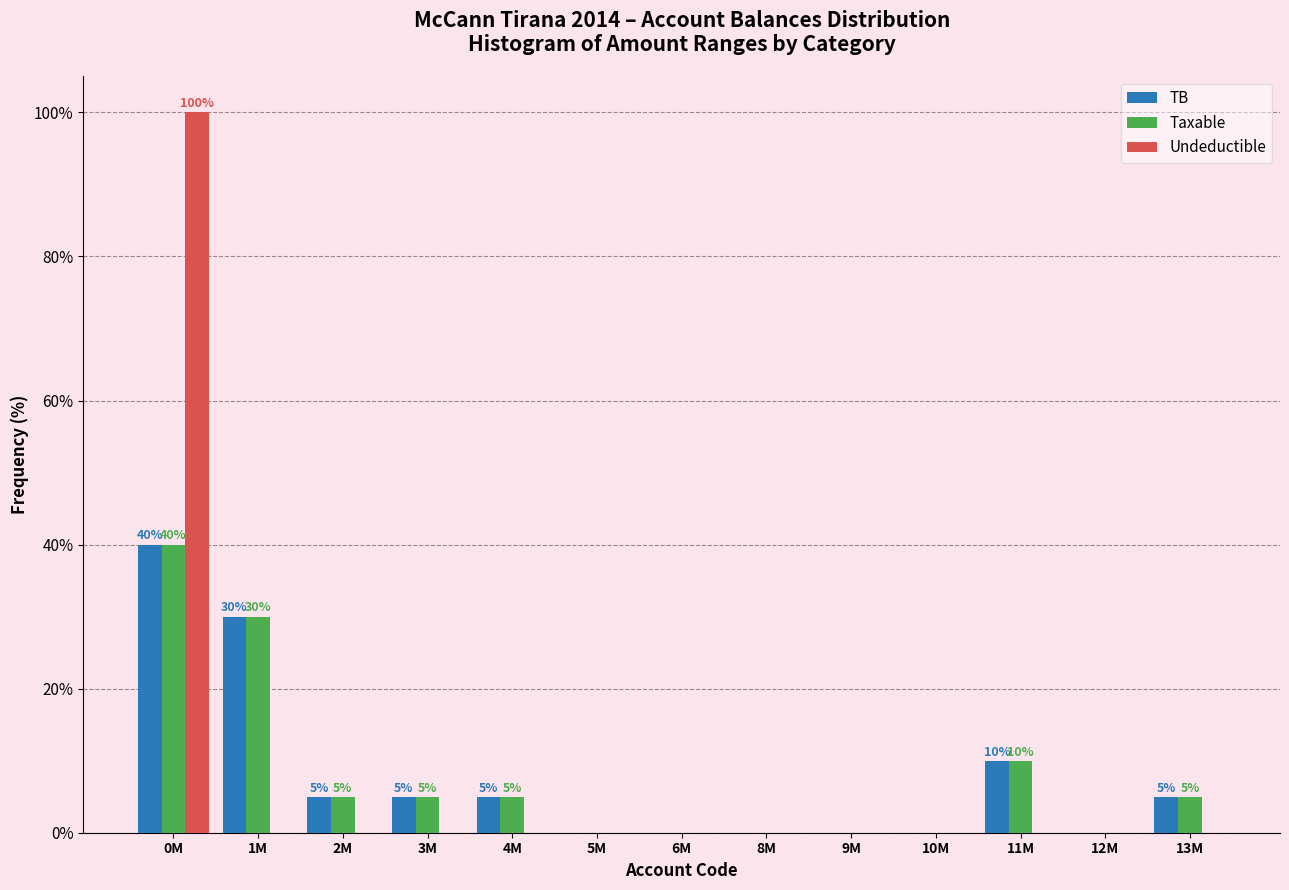

What is the sum of all Taxable values?

100